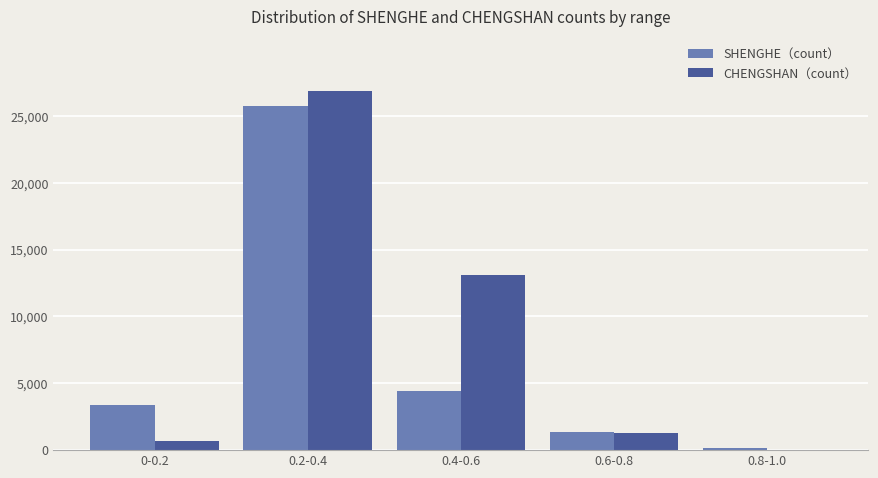

Reading left to right, list all the values displayed in this chart.

SHENGHE（count）: 3413	25763	4457	1375	191
CHENGSHAN（count）: 713	26909	13106	1303	29